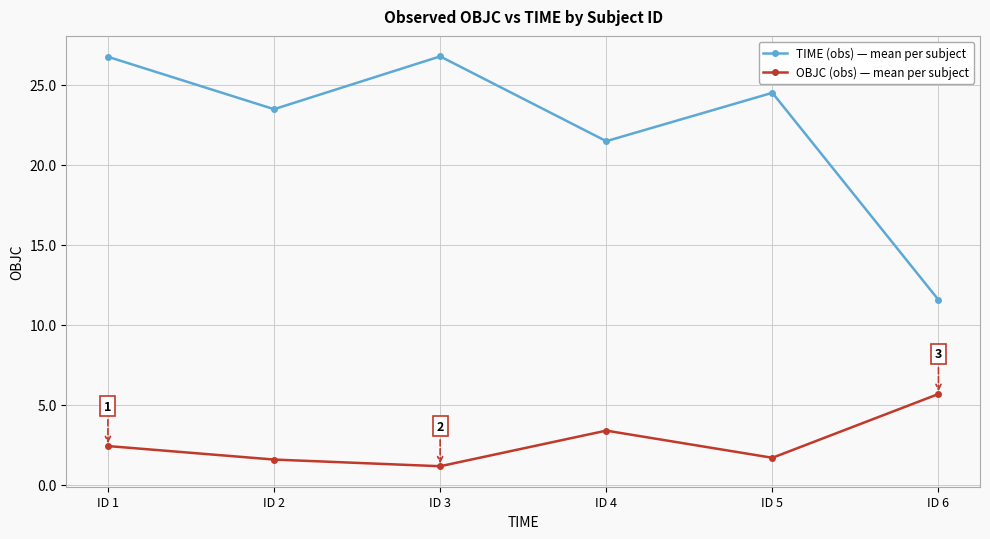

Where does the OBJC (obs) — mean per subject series first go above 2?

ID 1